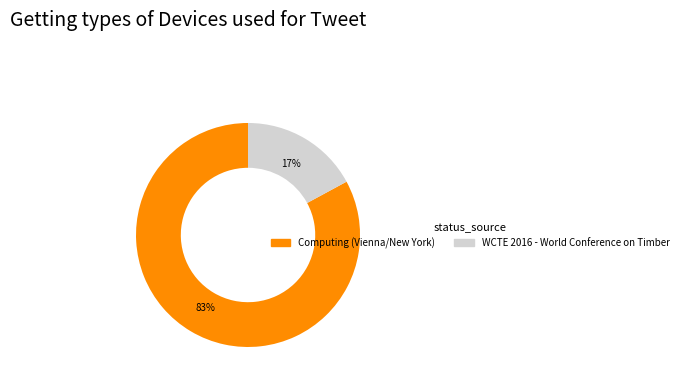

Which has a higher value, Computing (Vienna/New York) or WCTE 2016 - World Conference on Timber?

Computing (Vienna/New York)